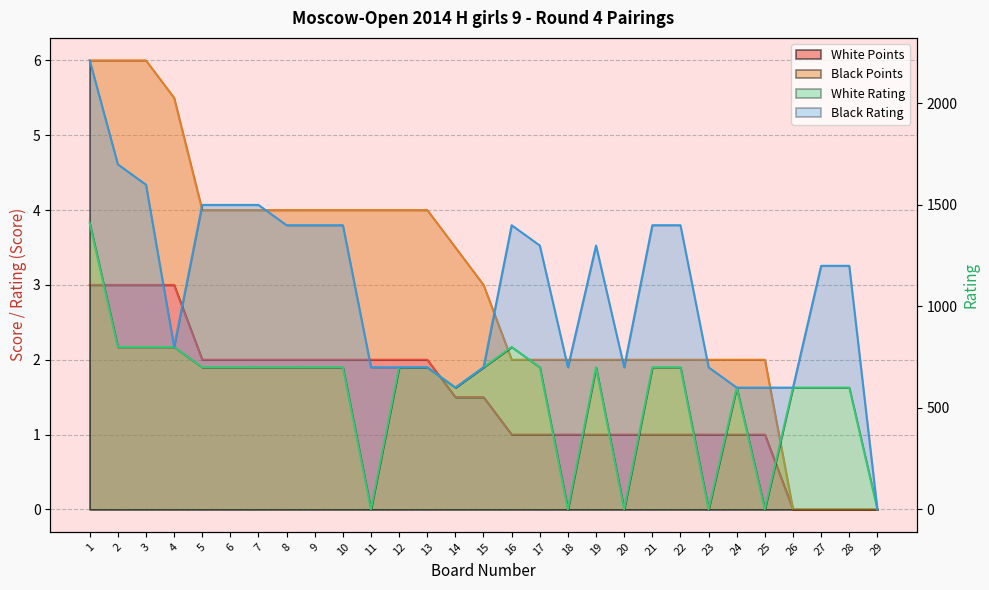

How many categories are shown in the chart?

29